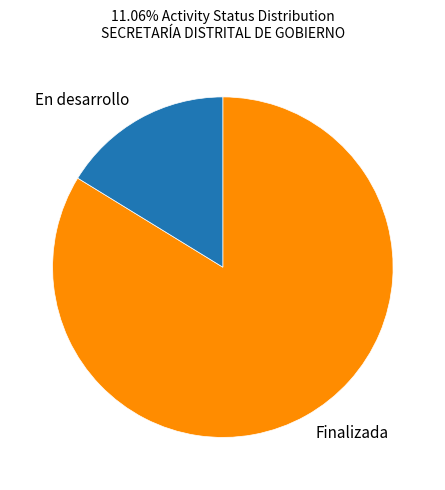

Rank the categories by value from lowest to highest.

En desarrollo, Finalizada